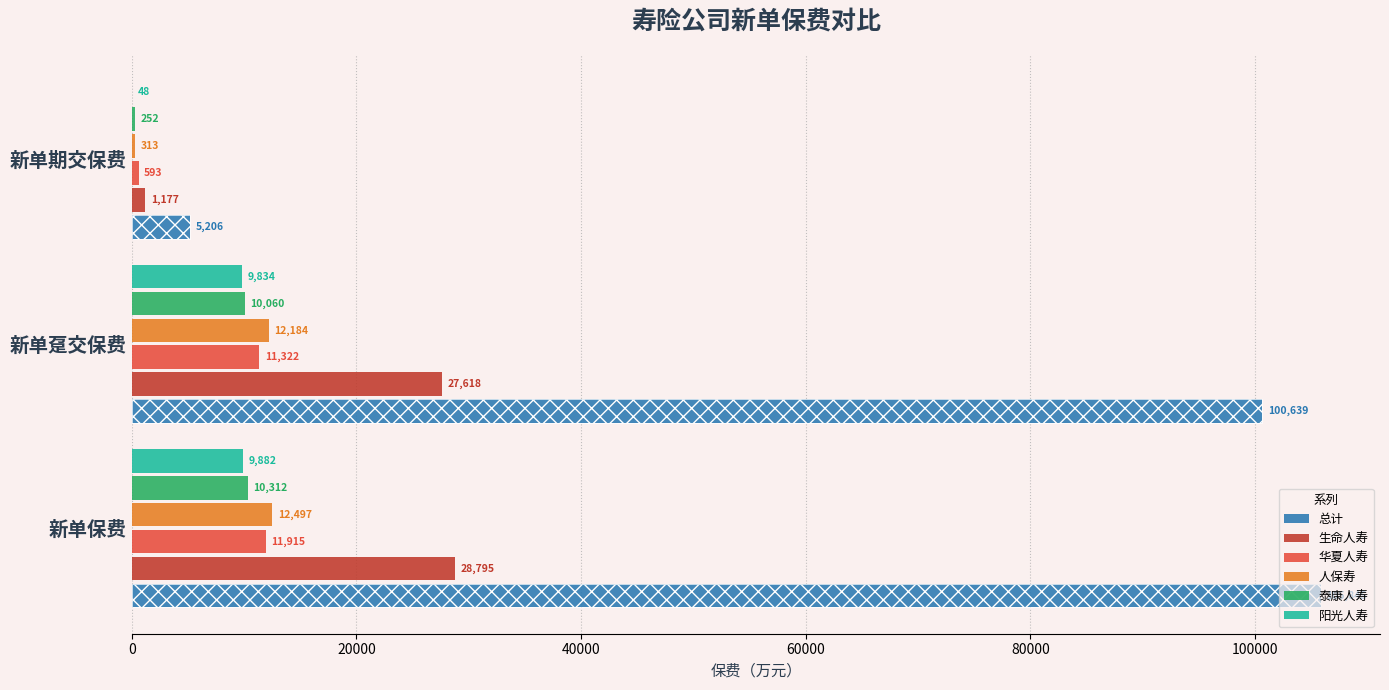

What is the value of the 生命人寿 bar at the 1st from the left?

28794.8